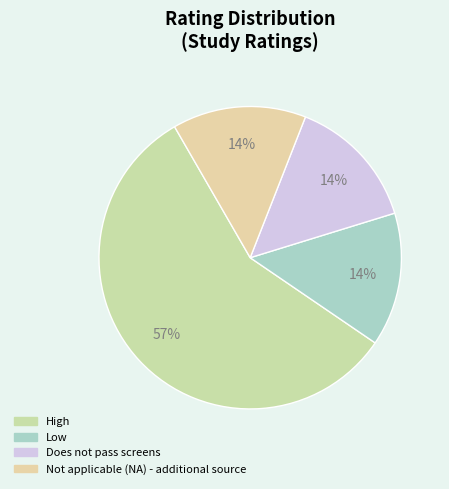

To the nearest percent, what percentage of the pie is Does not pass screens?

14%